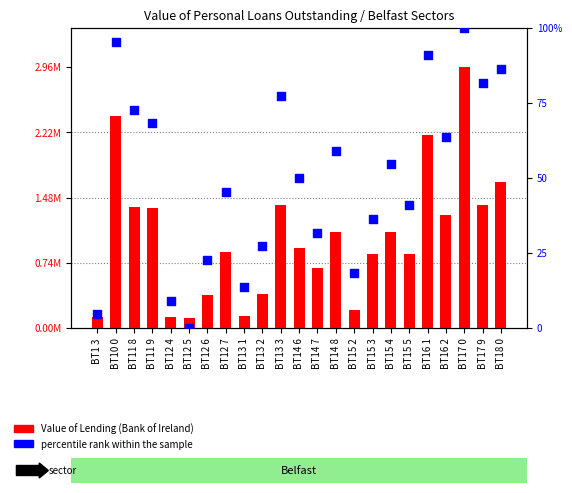

Which series has the widest spread of Y values?

Value of Lending